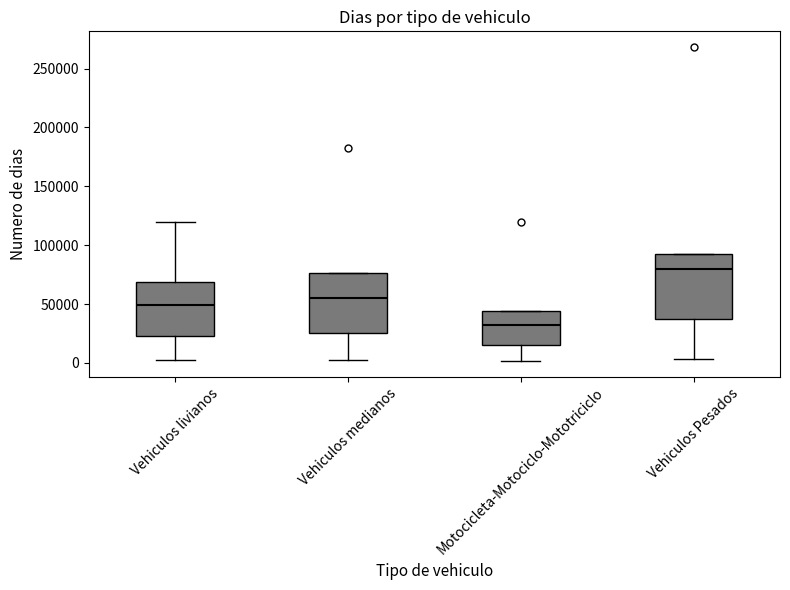

Reading left to right, read every box against the y-axis: the position of its median line, the range the box covers, and the ends of its whiskers. The values are not printed on the chart, so give them approximately, as read against the axis.

Vehiculos livianos: median 50000, box 25000 to 70000, whiskers 0 to 120000
Vehiculos medianos: median 55000, box 25000 to 75000, whiskers 5000 to 75000
Motocicleta-Motociclo-Mototriciclo: median 30000, box 15000 to 45000, whiskers 0 to 45000
Vehiculos Pesados: median 80000, box 35000 to 90000, whiskers 5000 to 90000